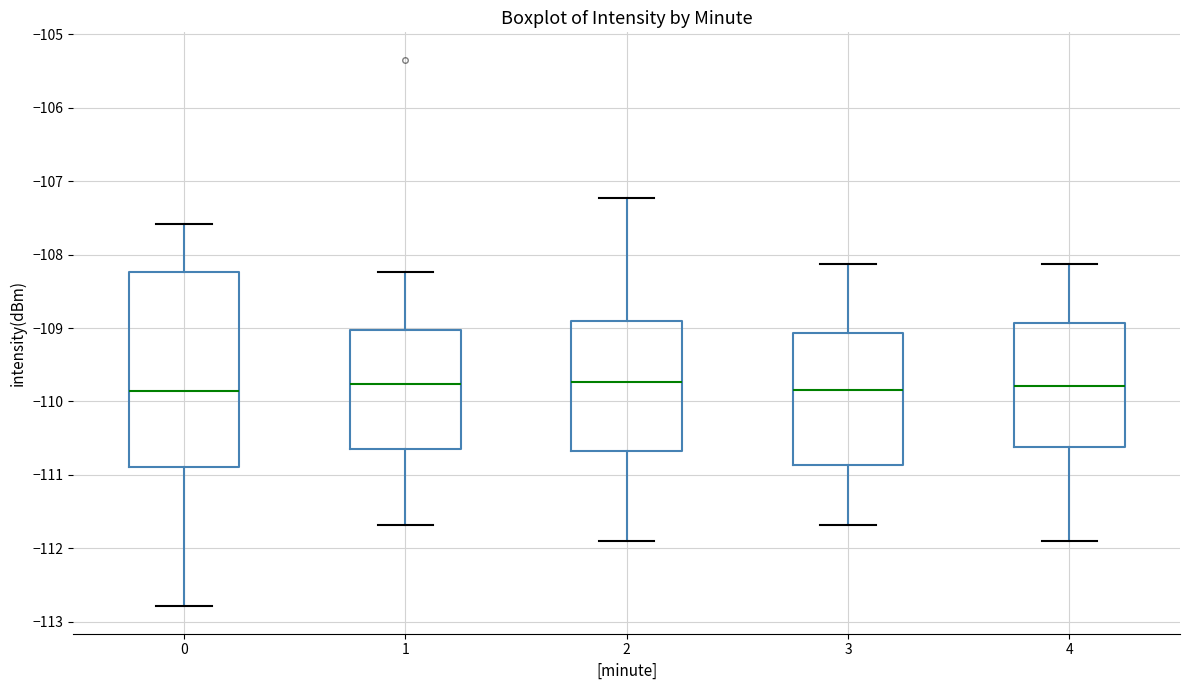

Where does the lower whisker of the box at x = 3 end on the y-axis? The values are not printed on the chart, so give them approximately, as read against the axis.

-111.7